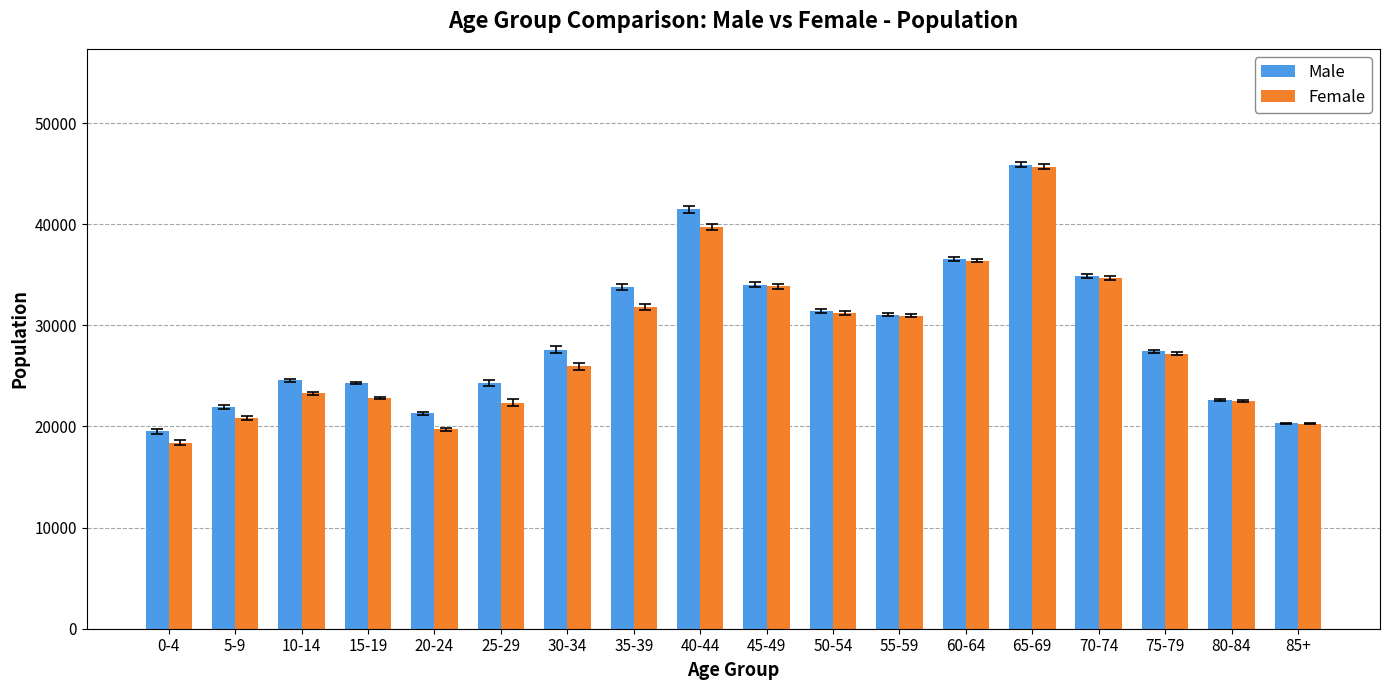

Which category has the highest value in the Female series?

65-69